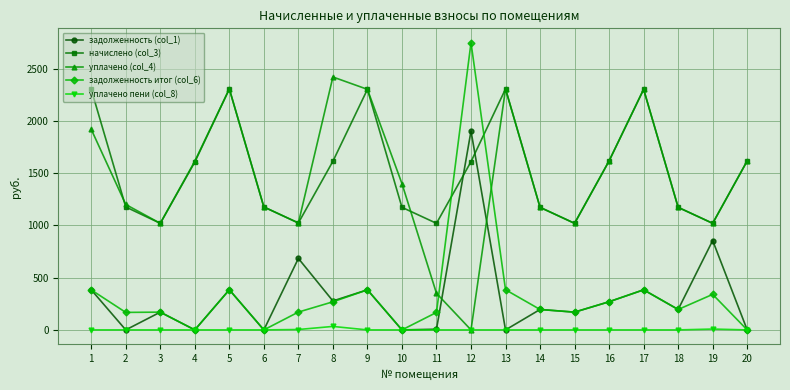

How many distinct data groups are displayed?

5